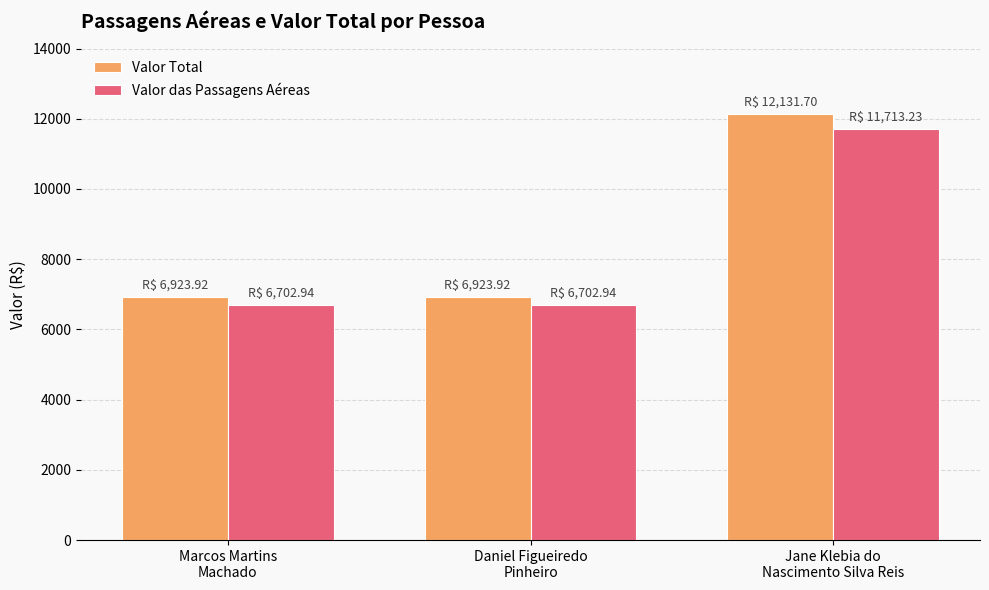

What is the smallest value displayed?

6702.9